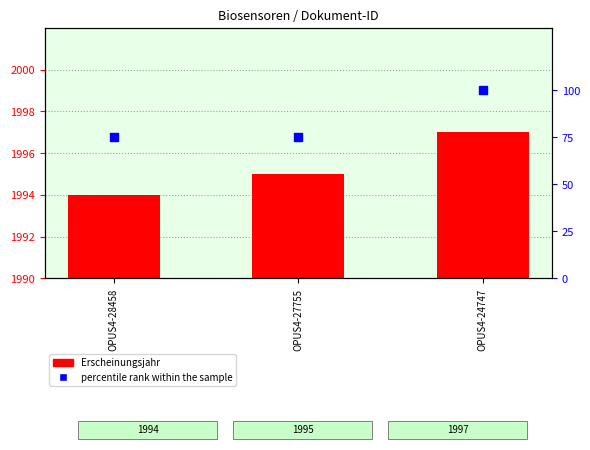

What is the total value across all series at OPUS4-28458?

2069